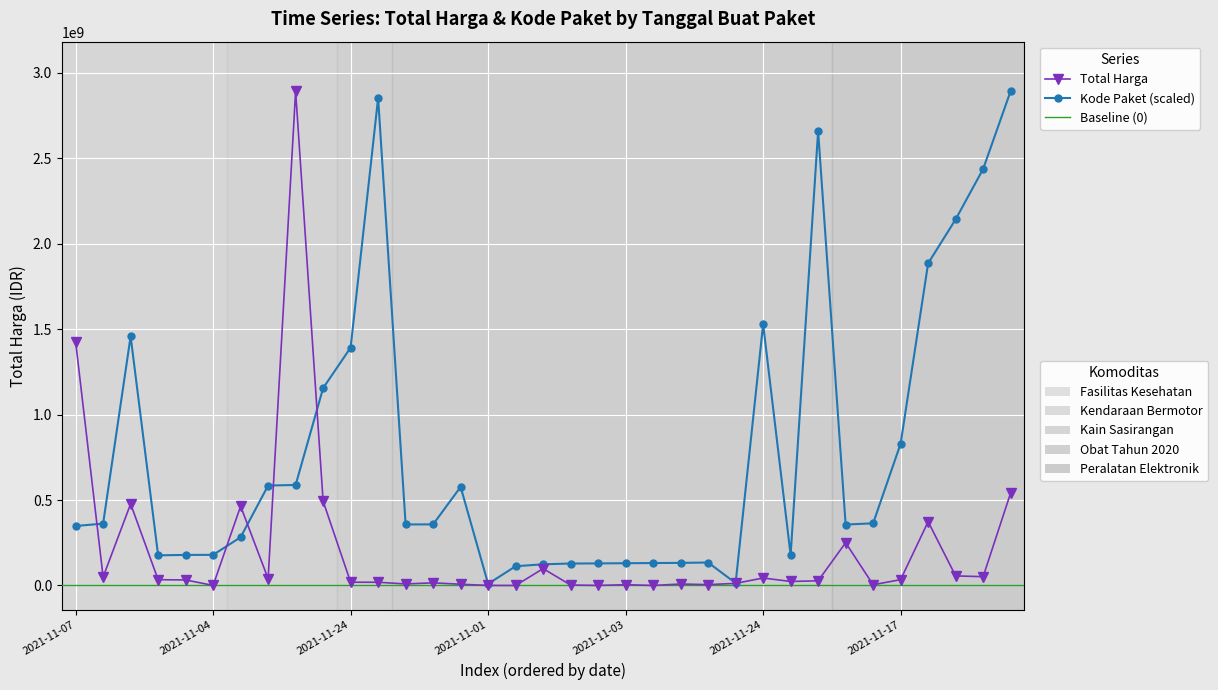

Reading right to left, extract all data points from this chart.

Total Harga: 541071000.0	51601000.0	56152800.0	373404000.0	34292000.0	4350000.0	250350000.0	27412000.0	23653000.0	43859200.0	12453900.0	5129000.0	8742500.0	182000.0	4672200.0	265000.0	2772000.0	98772570.0	78000.0	333600.0	7401240.0	15513960.0	9180000.0	18900000.0	19175000.0	493000000.0	2892122000.0	39440000.0	464002100.0	577875.0	32441200.0	34000000.0	477600000.0	49730040.0	1425867900.0
Kode Paket: 2892122000.0	2436347550.9	2141751031.7	1884428977.3	829718830.1	363643224.8	356568936.8	2658360220.5	177912137.5	1528501277.2	13962410.5	134514897.1	132322281.5	131350084.0	130315831.4	129198838.6	128536916.9	124048260.5	112712851.6	9597864.4	576926802.2	357499764.2	357272228.6	2851972312.9	1391669654.2	1154763746.7	587972620.3	584787122.2	282392338.2	179298036.0	178842964.8	176443498.7	1457324011.1	362174586.1	347984640.0